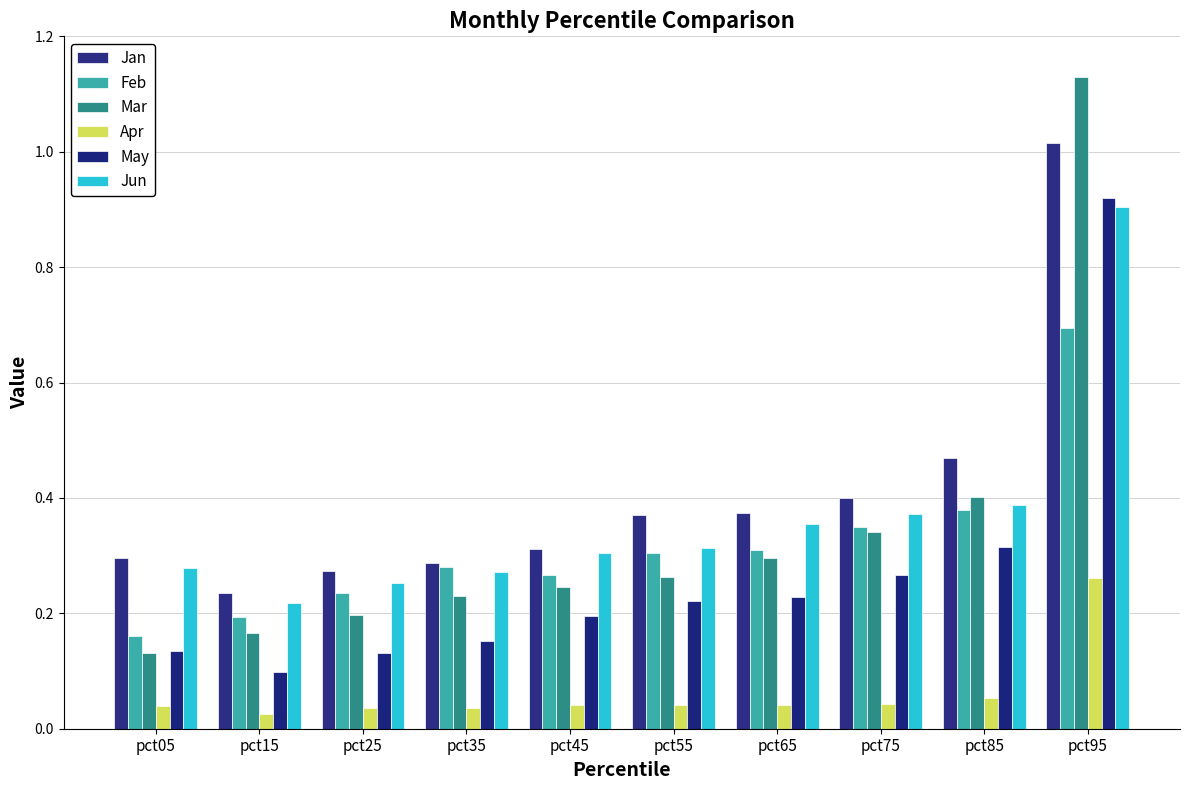

What is the minimum value for May?

0.1